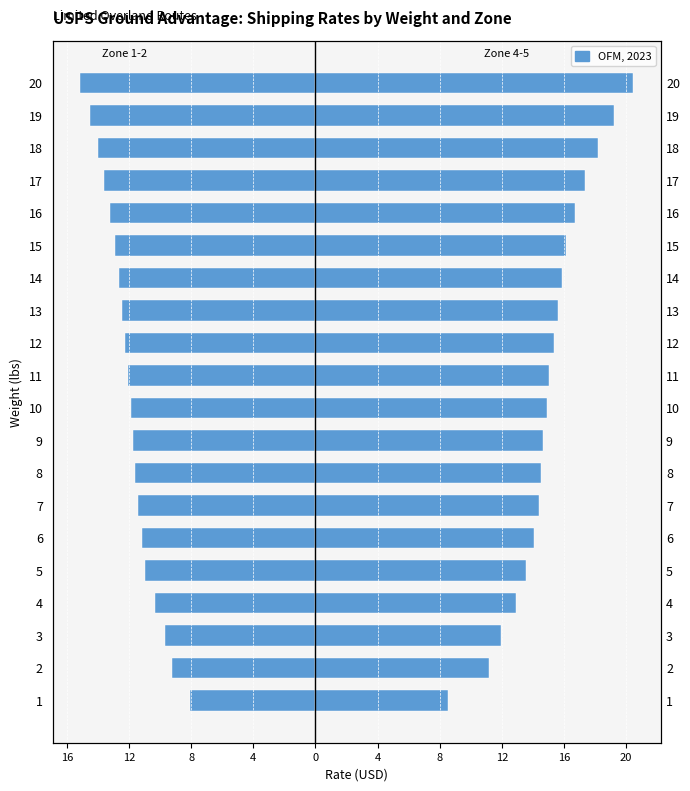

What is the maximum value for Zone 4-5 (avg)?

20.5